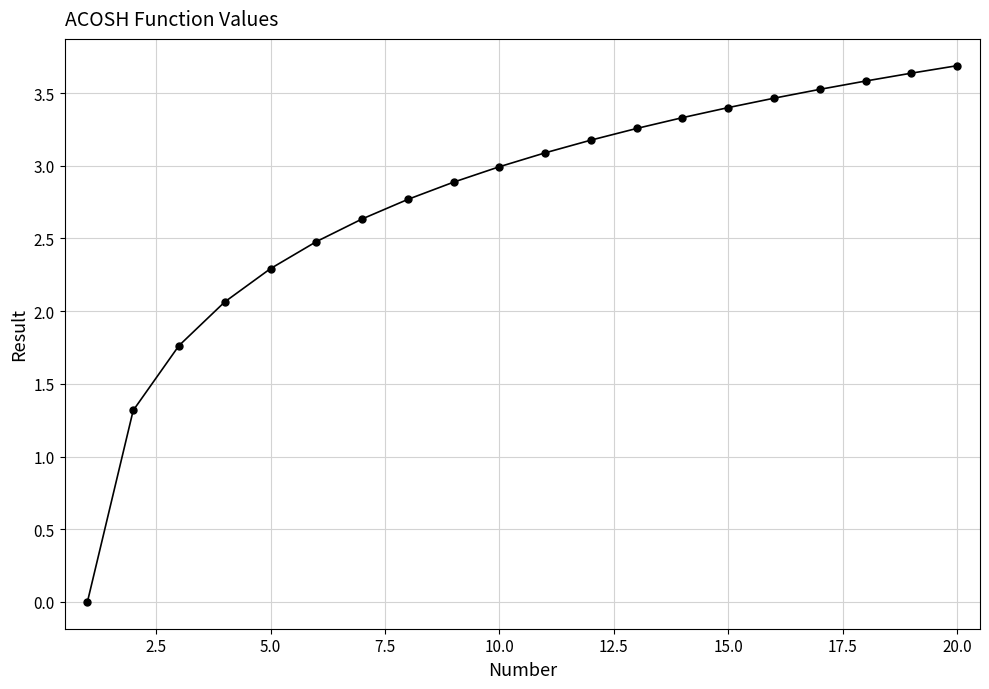

What is the maximum value shown in the chart?

3.7